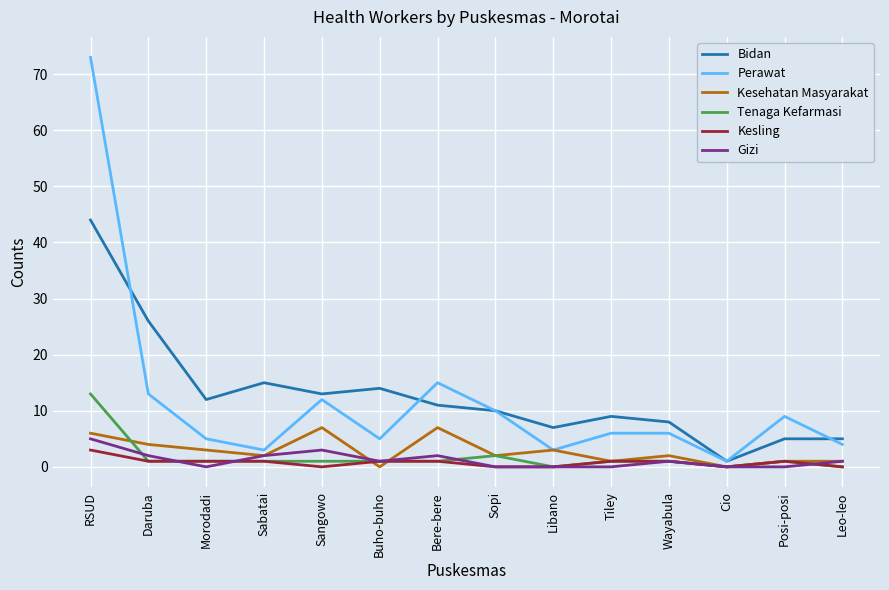

Is it true that Gizi equals 3 at Tiley?

False